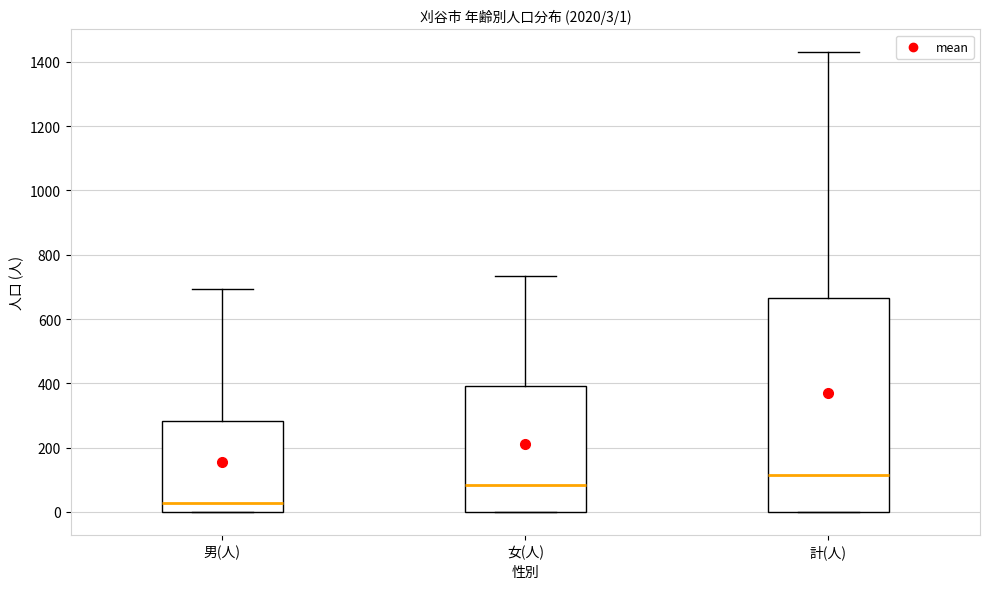

Comparing the boxes themselves (not the whiskers), which one is the tallest?

計(人)